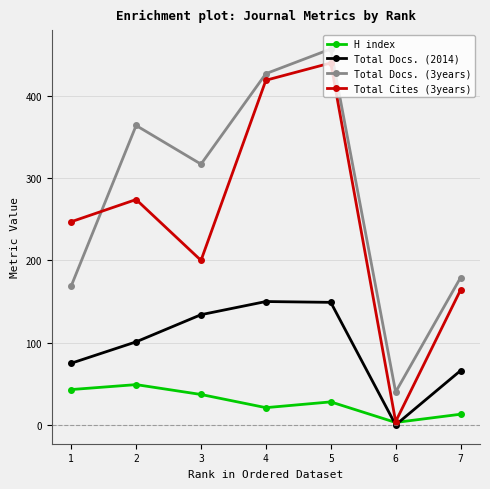

At which category is the sum across all series the highest?

5